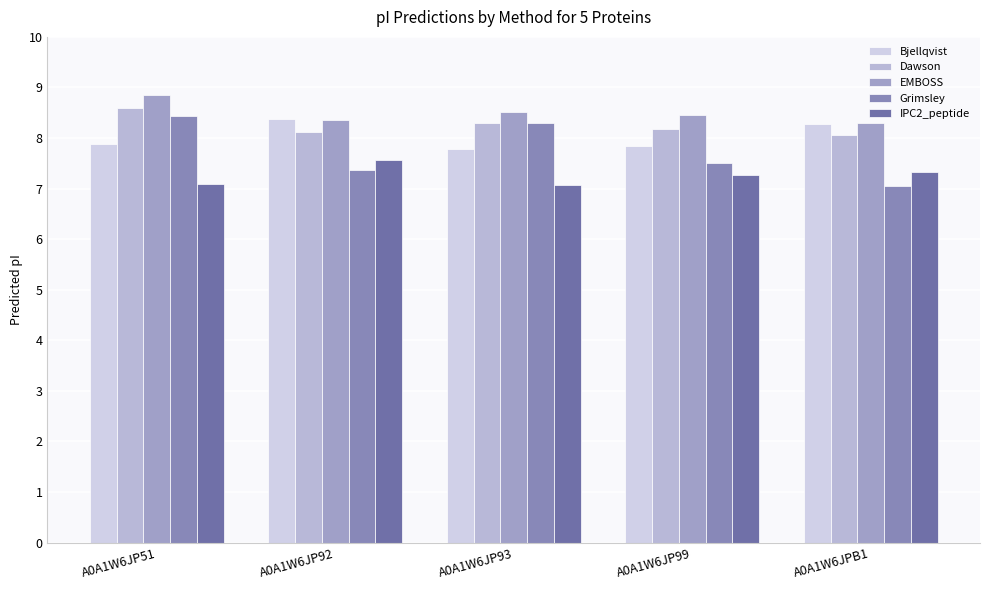

At how many categories does at least one series exceed 7?

5